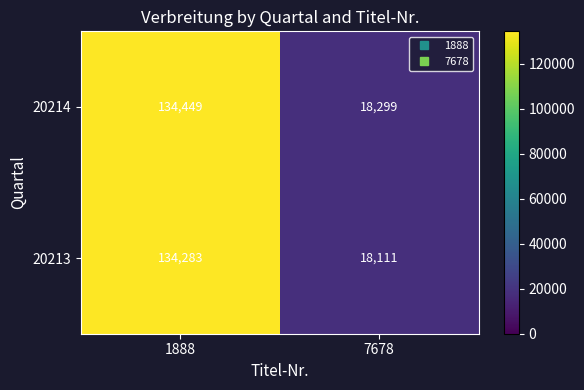

Reading left to right, what are all the values shown in this chart?

20214: 1888=134449	7678=18299
20213: 1888=134283	7678=18111